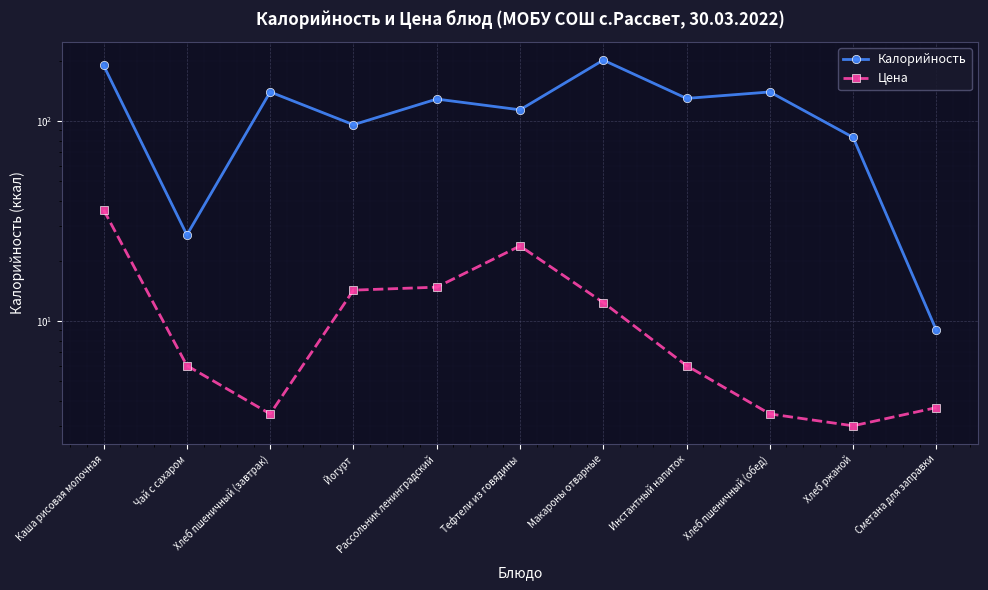

What are all the series names shown in the legend?

Калорийность, Цена